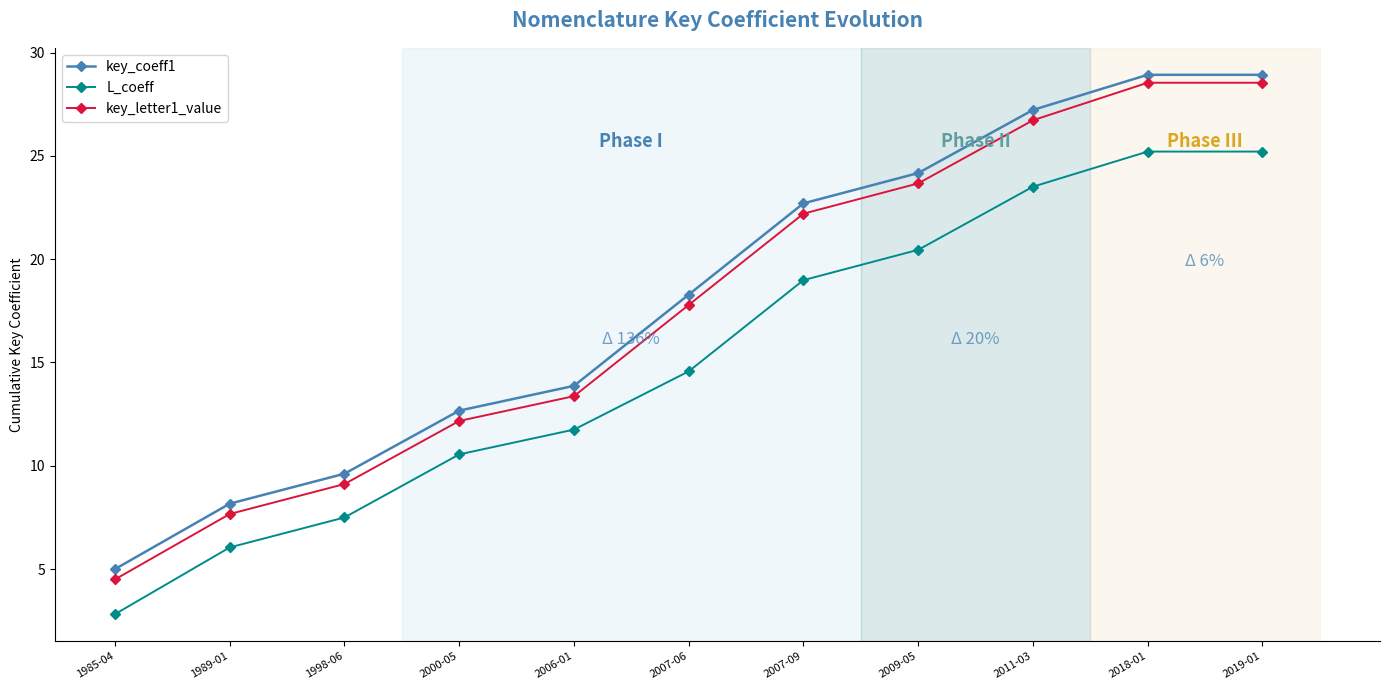

True or false: L_coeff has a value of 25.2 at 2019-01.

True